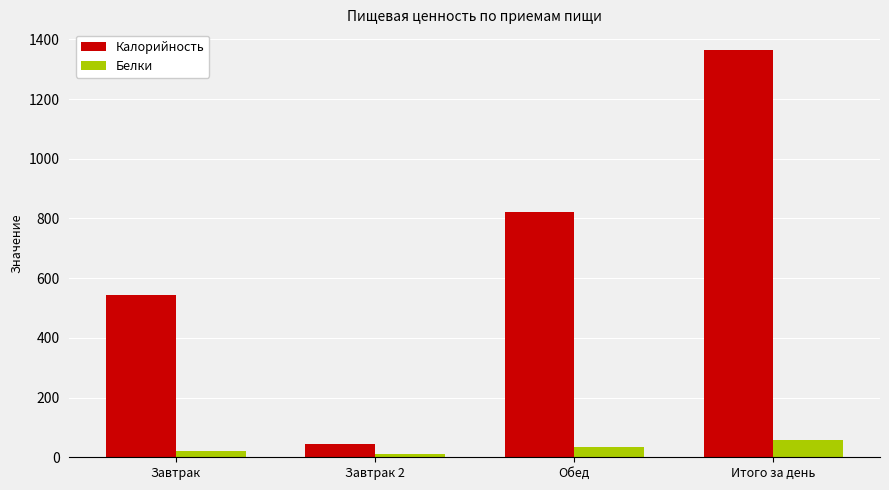

What position from the left is Итого за день?

4